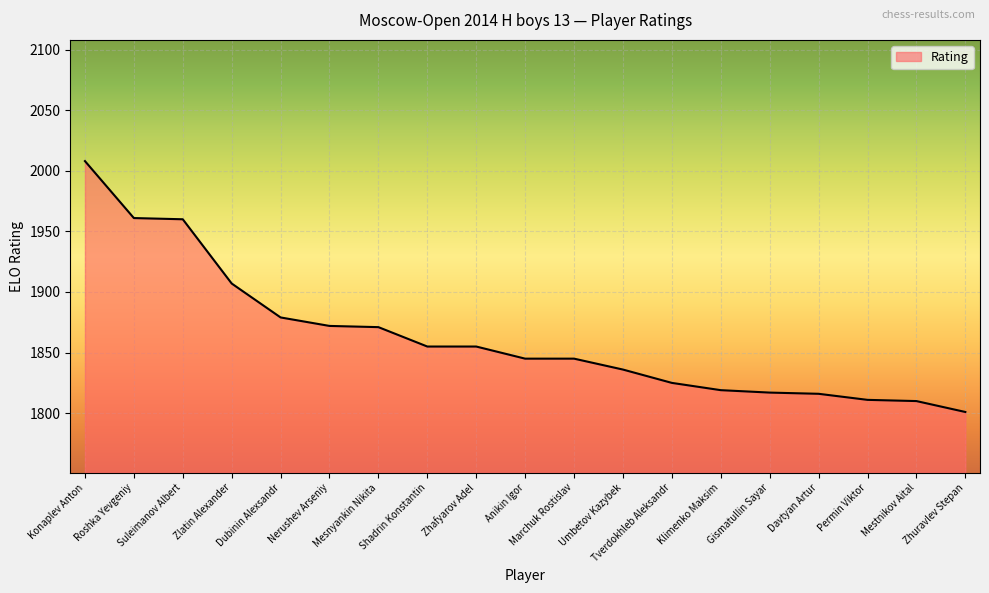

What is the smallest value displayed?

1801